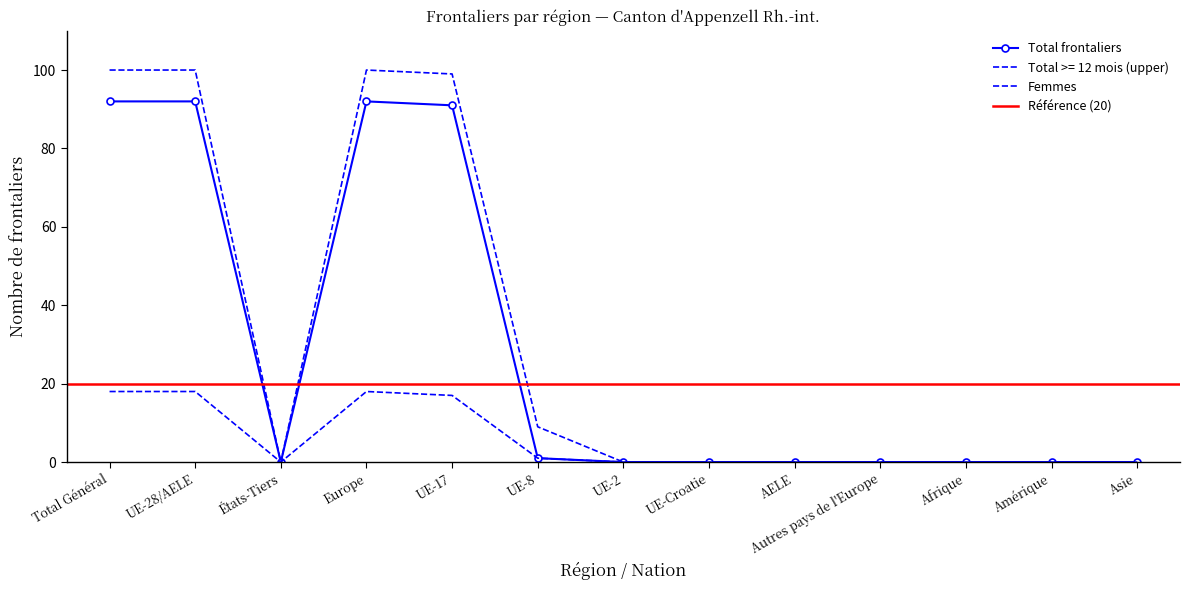

Is it true that Total frontaliers equals 0 at UE-2?

True